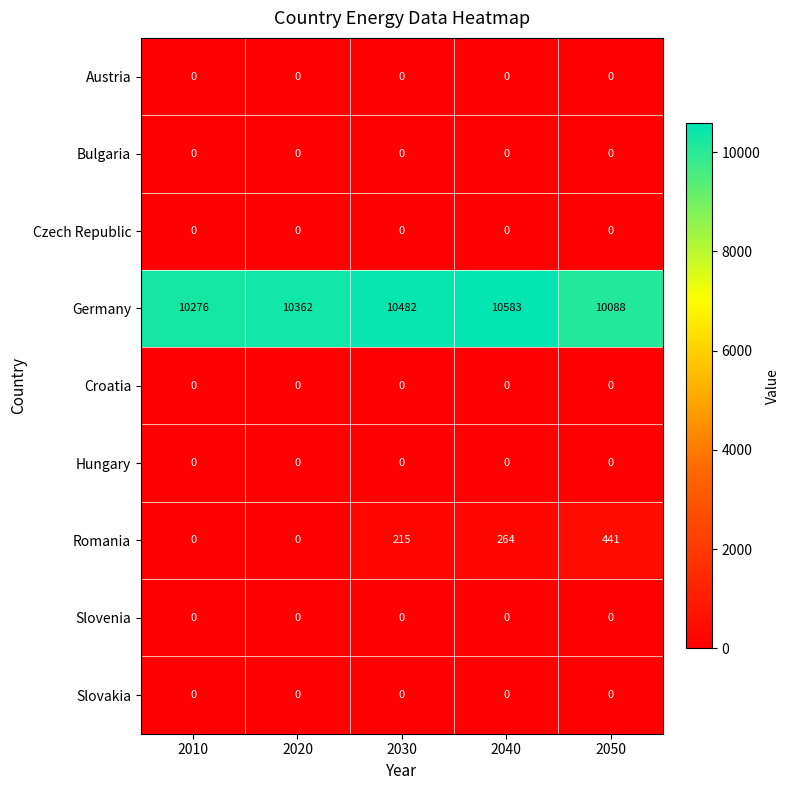

Which series has the largest total across all categories?

Germany